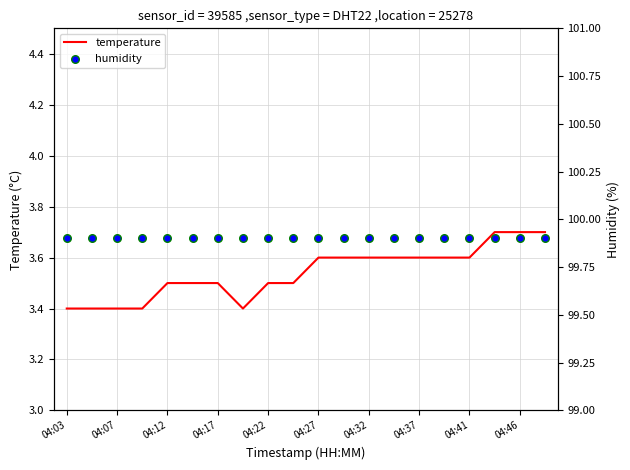

True or false: temperature has a value of 3.5 at 04:22.

True